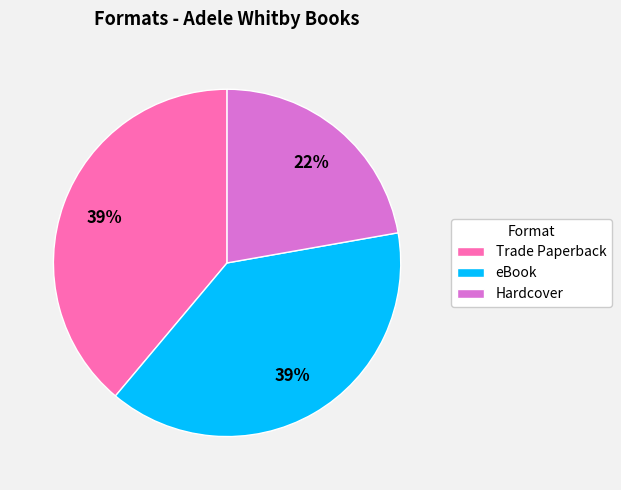

To the nearest percent, what is the average slice percentage?

33%